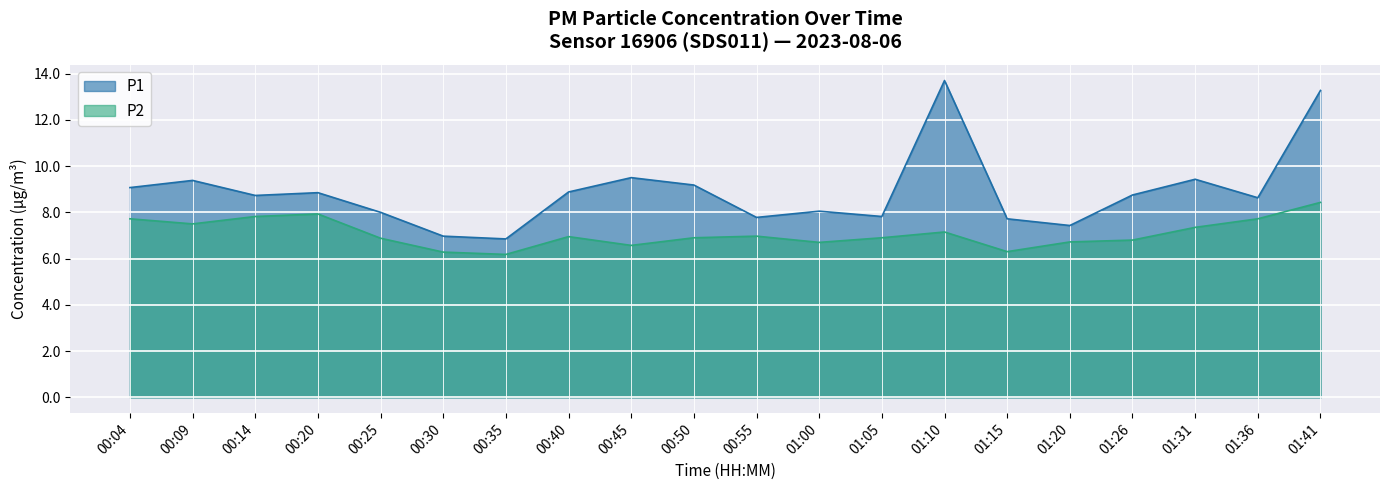

Reading right to left, transcribe all the data shown in this chart.

P1: 13.3	8.6	9.4	8.8	7.4	7.7	13.7	7.8	8.1	7.8	9.2	9.5	8.9	6.8	7.0	8.0	8.8	8.7	9.4	9.1
P2: 8.4	7.7	7.3	6.8	6.7	6.3	7.2	6.9	6.7	7.0	6.9	6.6	7.0	6.2	6.3	6.9	7.9	7.8	7.5	7.7